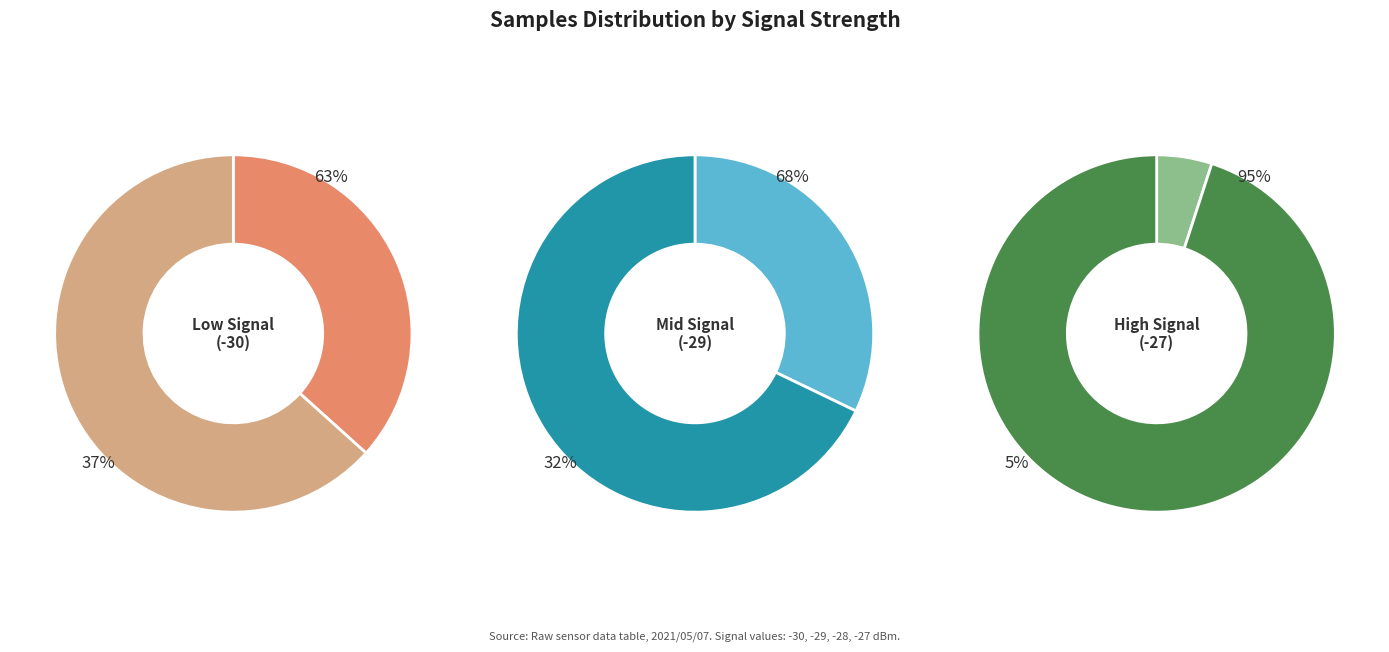

True or false: Signal -28 accounts for 14% of the total.

False